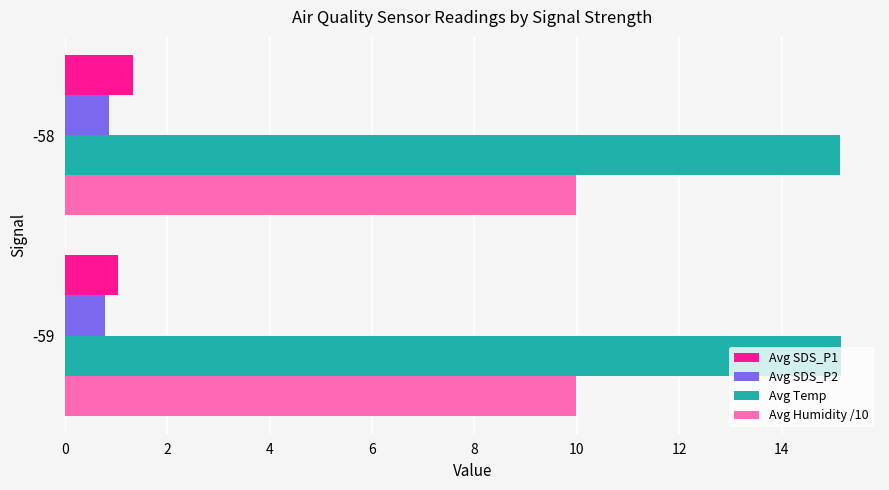

Which series has the largest total across all categories?

Avg Temp